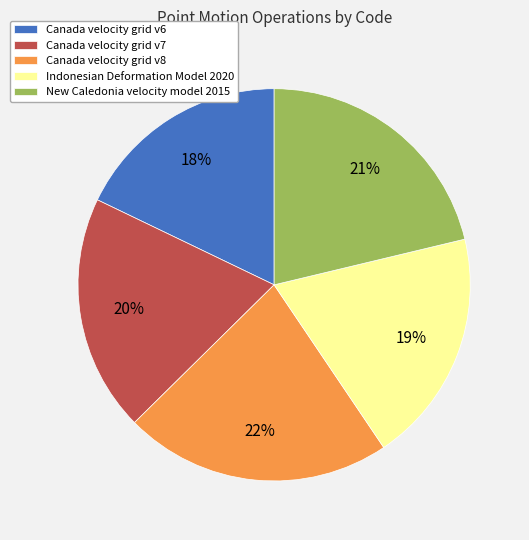

What is the ratio of the value at Canada velocity grid v7 to the value at Canada velocity grid v8?

0.9